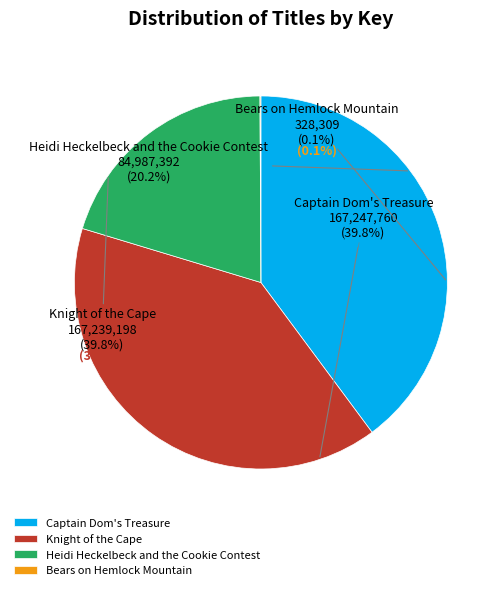

What percentage is NOT represented by Captain Dom's Treasure?

60.2%